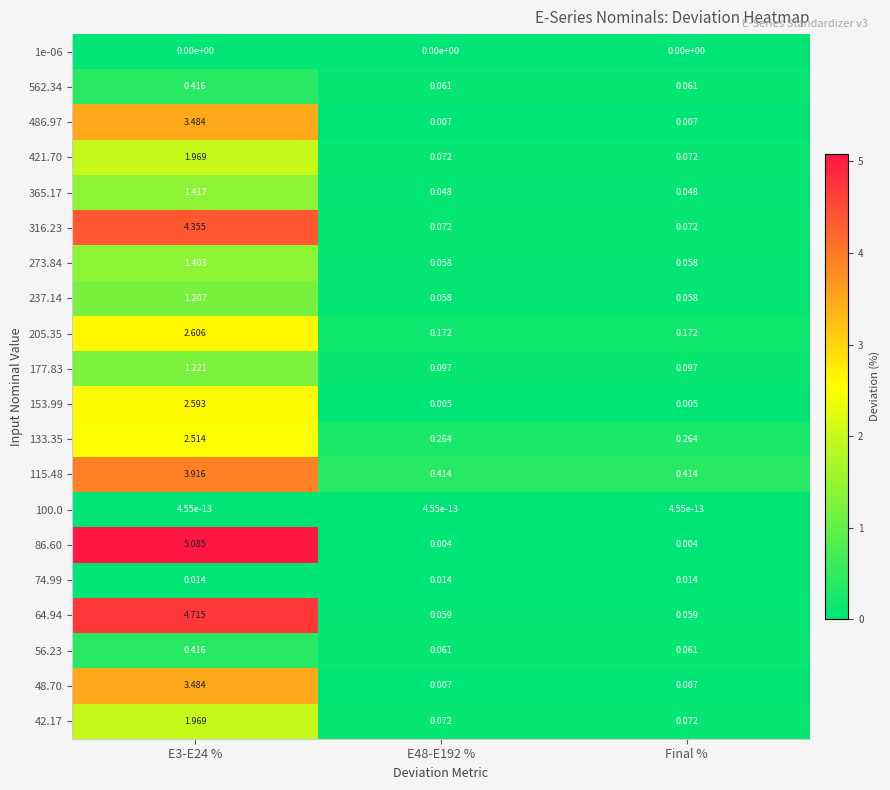

Is the value of 115.48 at E3-E24 % greater than the value of 177.83 at Final %?

Yes